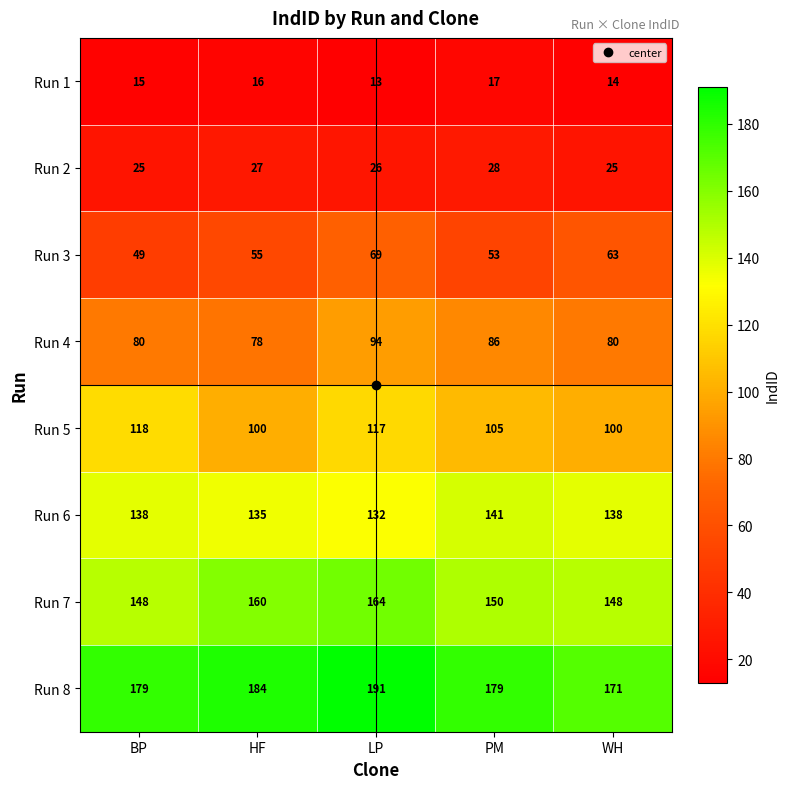

Is the value of Run 3 at PM greater than the value of Run 4 at BP?

No